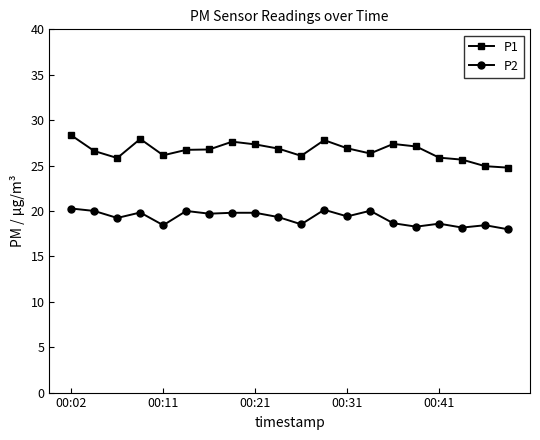

At how many categories does at least one series exceed 22?

20